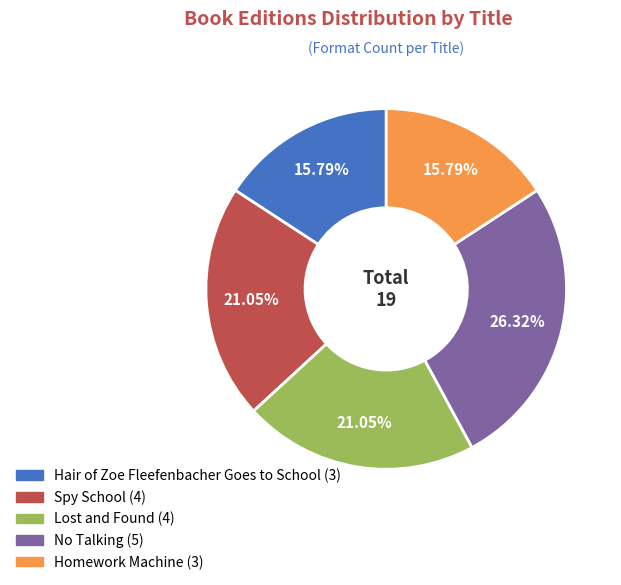

How many slices are in this pie chart?

5